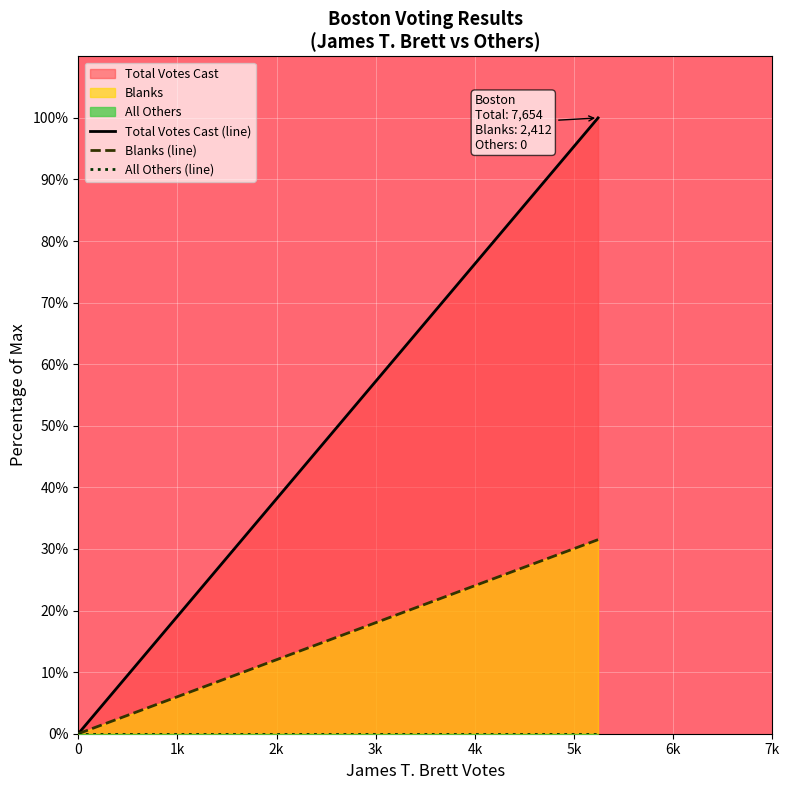

Which series has the largest total across all categories?

Total Votes Cast